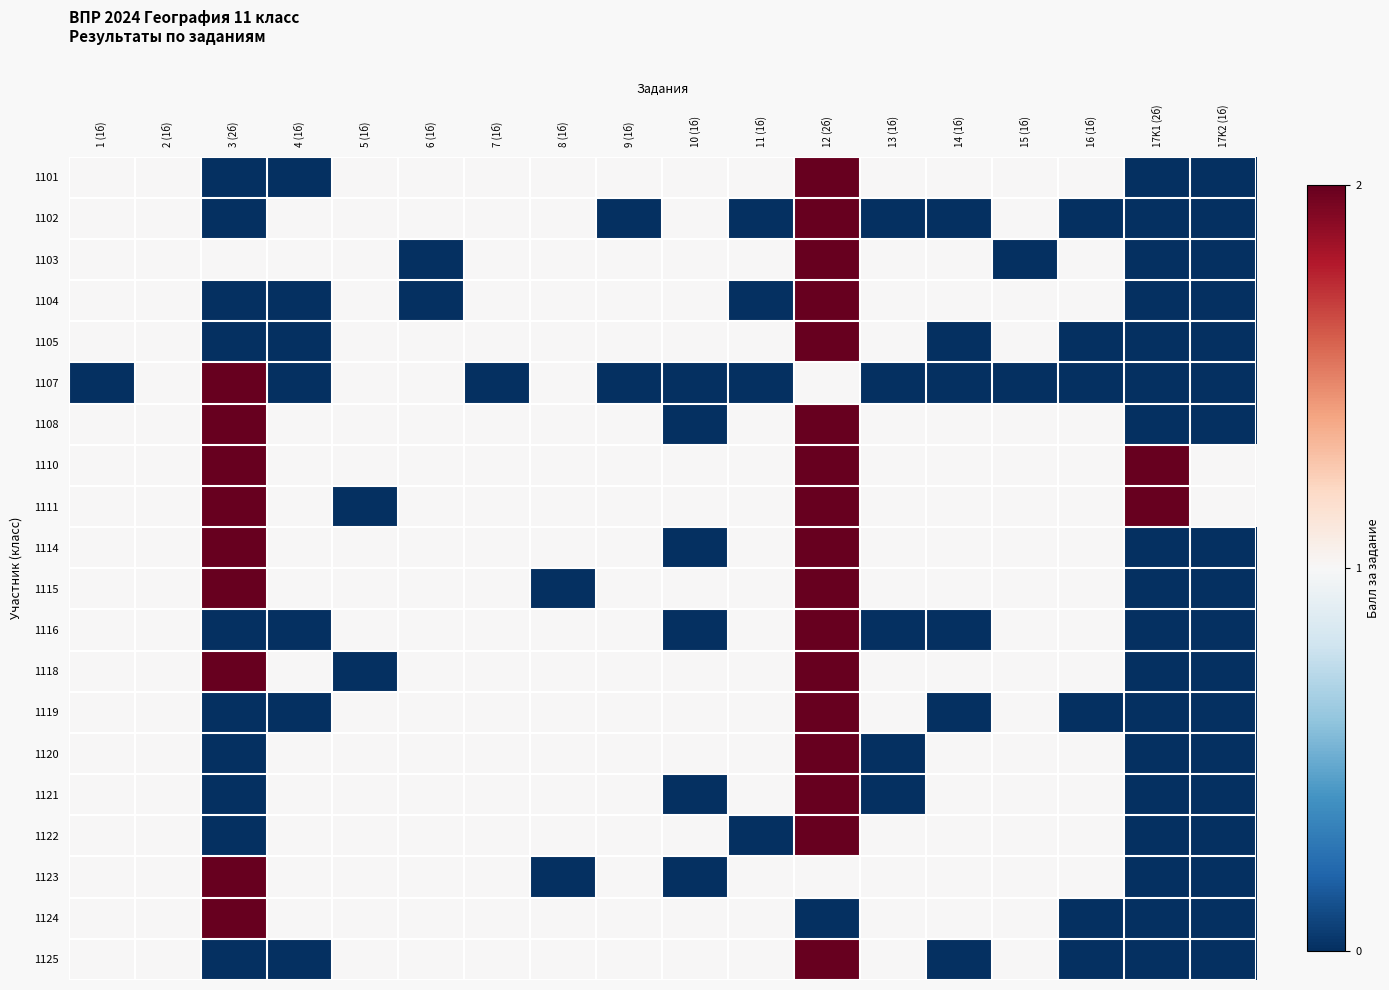

What is the difference between the highest and lowest values at 4 (1б)?

1